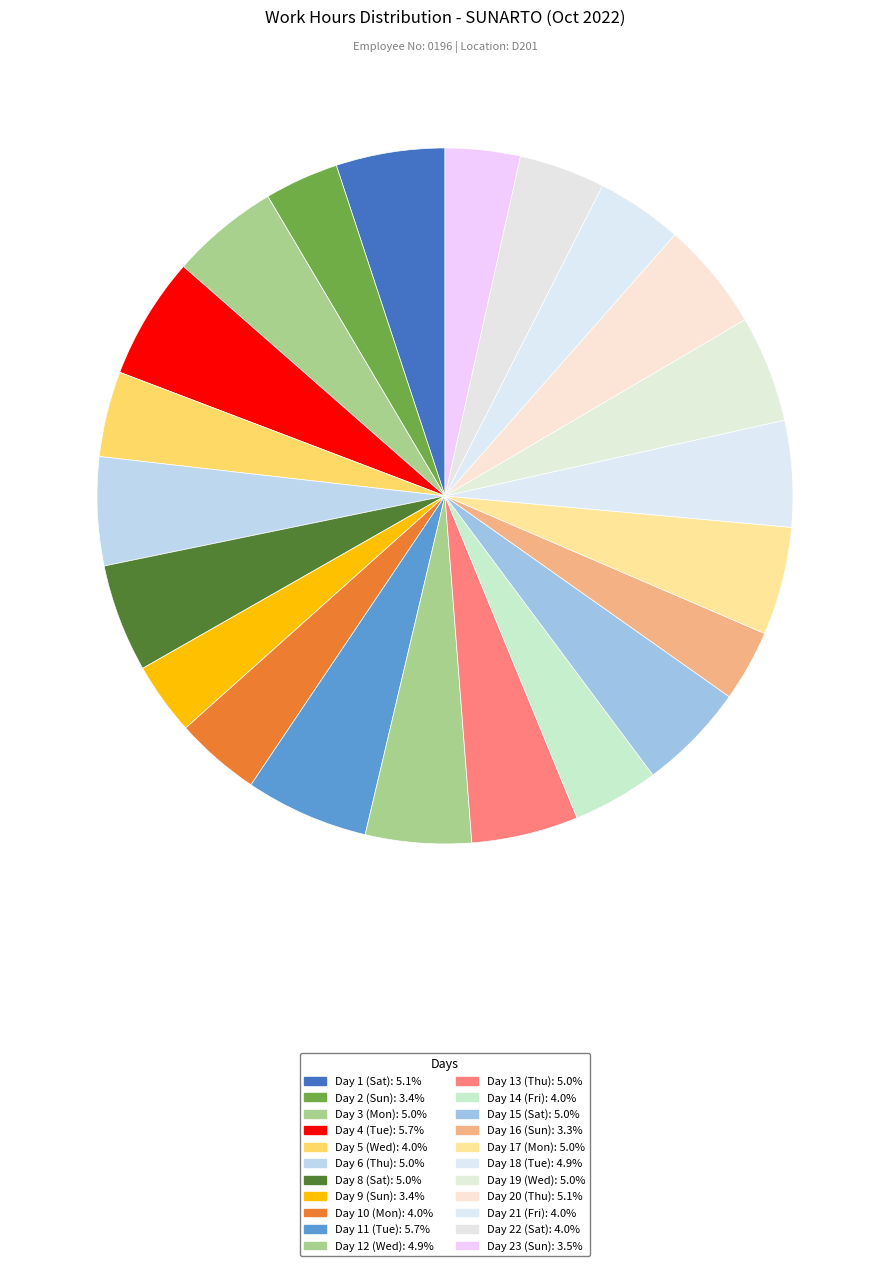

Which category has the biggest portion of the pie?

Day 11 (Tue)